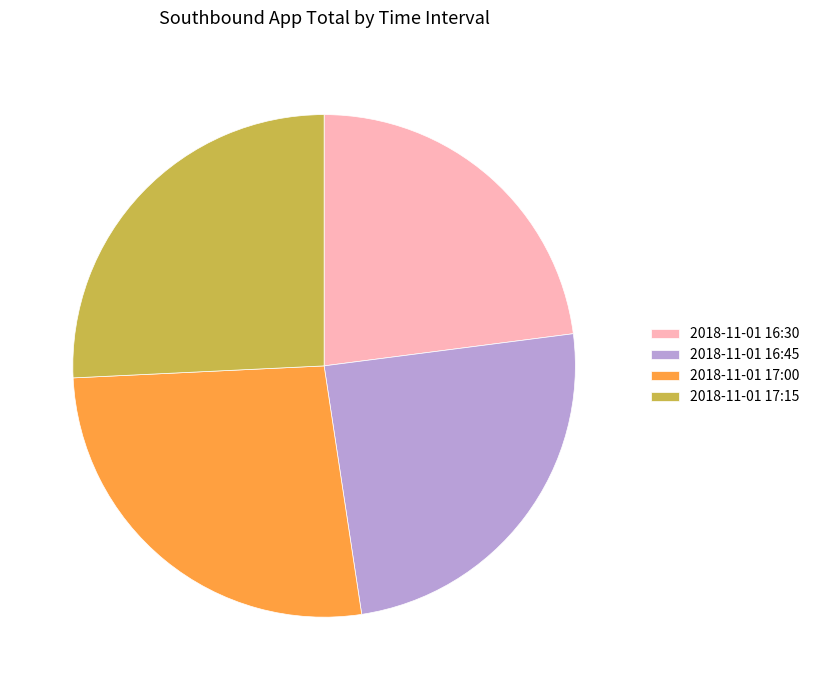

Which slice is the smallest?

2018-11-01 16:30